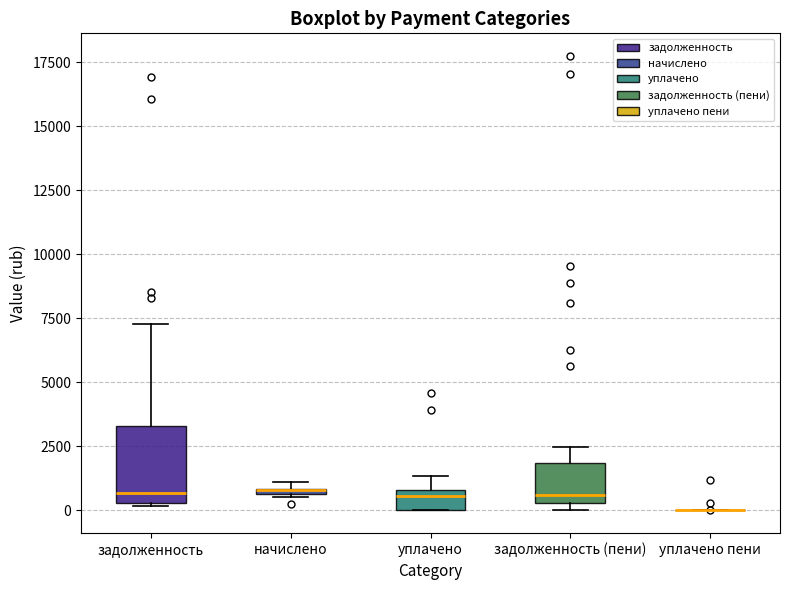

Which box is the tallest, from its lower edge to its upper edge?

задолженность